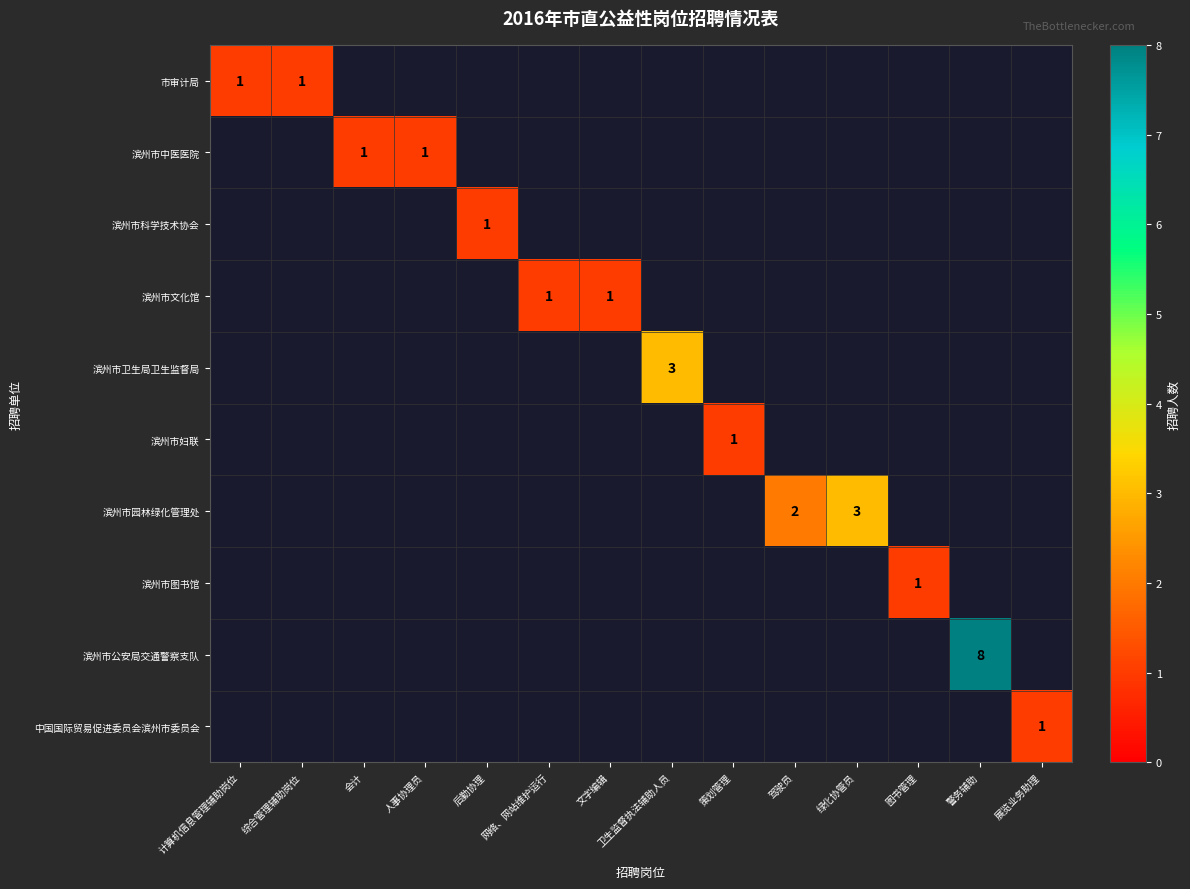

The value of 滨州市文化馆 at 文字编辑 is 0. True or false?

False